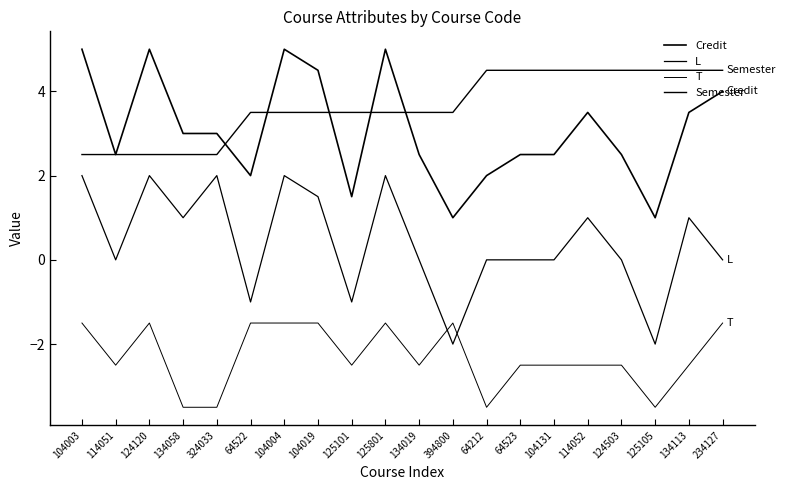

How many interior local peaks does the Credit series have?

4